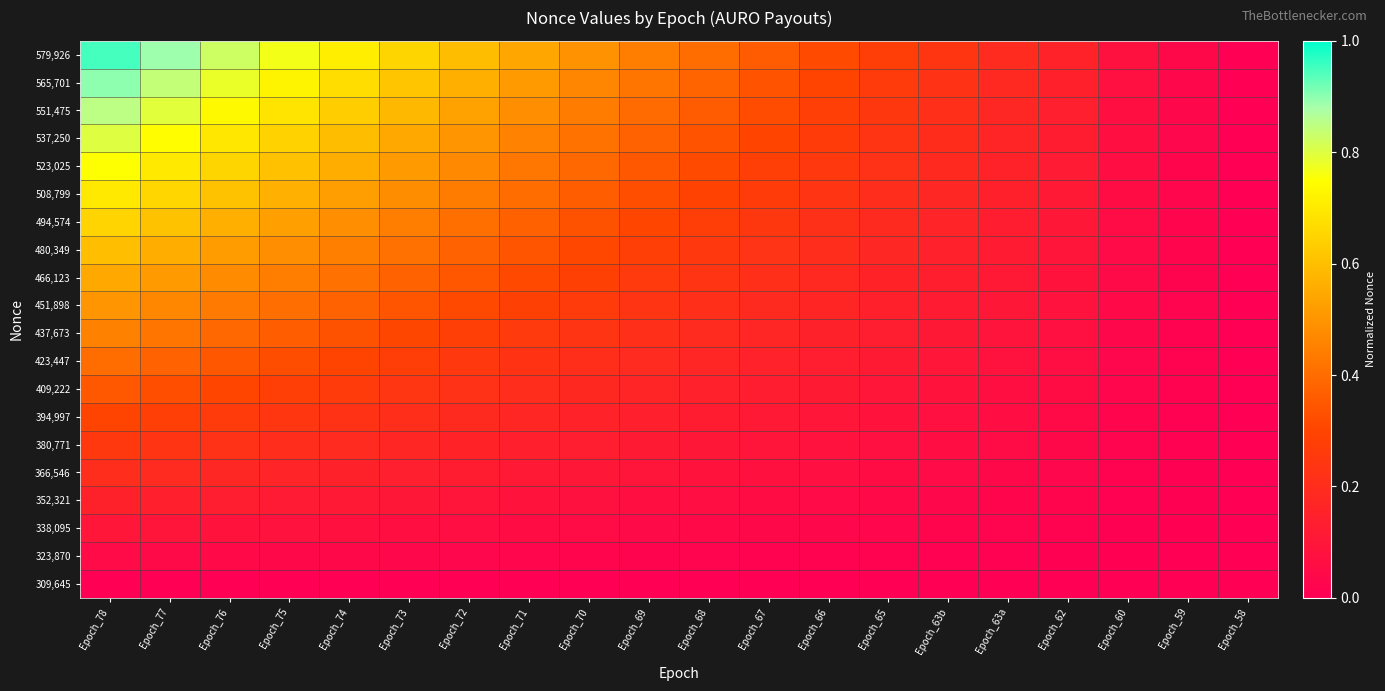

Reading left to right, extract all data points from this chart.

579,926: Epoch_78=0.9	Epoch_77=0.9	Epoch_76=0.8	Epoch_75=0.8	Epoch_74=0.7	Epoch_73=0.7	Epoch_72=0.6	Epoch_71=0.5	Epoch_70=0.5	Epoch_69=0.4	Epoch_68=0.4	Epoch_67=0.4	Epoch_66=0.3	Epoch_65=0.3	Epoch_63b=0.2	Epoch_63a=0.2	Epoch_62=0.2	Epoch_60=0.1	Epoch_59=0.0	Epoch_58=0.0
565,701: Epoch_78=0.9	Epoch_77=0.8	Epoch_76=0.8	Epoch_75=0.7	Epoch_74=0.7	Epoch_73=0.6	Epoch_72=0.6	Epoch_71=0.5	Epoch_70=0.5	Epoch_69=0.4	Epoch_68=0.4	Epoch_67=0.3	Epoch_66=0.3	Epoch_65=0.3	Epoch_63b=0.2	Epoch_63a=0.2	Epoch_62=0.1	Epoch_60=0.1	Epoch_59=0.0	Epoch_58=0.0
551,475: Epoch_78=0.8	Epoch_77=0.8	Epoch_76=0.7	Epoch_75=0.7	Epoch_74=0.6	Epoch_73=0.6	Epoch_72=0.5	Epoch_71=0.5	Epoch_70=0.4	Epoch_69=0.4	Epoch_68=0.4	Epoch_67=0.3	Epoch_66=0.3	Epoch_65=0.2	Epoch_63b=0.2	Epoch_63a=0.2	Epoch_62=0.1	Epoch_60=0.1	Epoch_59=0.0	Epoch_58=0.0
537,250: Epoch_78=0.8	Epoch_77=0.7	Epoch_76=0.7	Epoch_75=0.6	Epoch_74=0.6	Epoch_73=0.5	Epoch_72=0.5	Epoch_71=0.5	Epoch_70=0.4	Epoch_69=0.4	Epoch_68=0.3	Epoch_67=0.3	Epoch_66=0.3	Epoch_65=0.2	Epoch_63b=0.2	Epoch_63a=0.2	Epoch_62=0.1	Epoch_60=0.1	Epoch_59=0.0	Epoch_58=0.0
523,025: Epoch_78=0.8	Epoch_77=0.7	Epoch_76=0.7	Epoch_75=0.6	Epoch_74=0.6	Epoch_73=0.5	Epoch_72=0.5	Epoch_71=0.4	Epoch_70=0.4	Epoch_69=0.4	Epoch_68=0.3	Epoch_67=0.3	Epoch_66=0.2	Epoch_65=0.2	Epoch_63b=0.2	Epoch_63a=0.2	Epoch_62=0.1	Epoch_60=0.1	Epoch_59=0.0	Epoch_58=0.0
508,799: Epoch_78=0.7	Epoch_77=0.7	Epoch_76=0.6	Epoch_75=0.6	Epoch_74=0.5	Epoch_73=0.5	Epoch_72=0.4	Epoch_71=0.4	Epoch_70=0.4	Epoch_69=0.3	Epoch_68=0.3	Epoch_67=0.3	Epoch_66=0.2	Epoch_65=0.2	Epoch_63b=0.2	Epoch_63a=0.1	Epoch_62=0.1	Epoch_60=0.1	Epoch_59=0.0	Epoch_58=0.0
494,574: Epoch_78=0.7	Epoch_77=0.6	Epoch_76=0.6	Epoch_75=0.5	Epoch_74=0.5	Epoch_73=0.4	Epoch_72=0.4	Epoch_71=0.4	Epoch_70=0.3	Epoch_69=0.3	Epoch_68=0.3	Epoch_67=0.2	Epoch_66=0.2	Epoch_65=0.2	Epoch_63b=0.2	Epoch_63a=0.1	Epoch_62=0.1	Epoch_60=0.1	Epoch_59=0.0	Epoch_58=0.0
480,349: Epoch_78=0.6	Epoch_77=0.6	Epoch_76=0.5	Epoch_75=0.5	Epoch_74=0.4	Epoch_73=0.4	Epoch_72=0.4	Epoch_71=0.3	Epoch_70=0.3	Epoch_69=0.3	Epoch_68=0.3	Epoch_67=0.2	Epoch_66=0.2	Epoch_65=0.2	Epoch_63b=0.1	Epoch_63a=0.1	Epoch_62=0.1	Epoch_60=0.0	Epoch_59=0.0	Epoch_58=0.0
466,123: Epoch_78=0.6	Epoch_77=0.5	Epoch_76=0.5	Epoch_75=0.4	Epoch_74=0.4	Epoch_73=0.4	Epoch_72=0.3	Epoch_71=0.3	Epoch_70=0.3	Epoch_69=0.3	Epoch_68=0.2	Epoch_67=0.2	Epoch_66=0.2	Epoch_65=0.2	Epoch_63b=0.1	Epoch_63a=0.1	Epoch_62=0.1	Epoch_60=0.0	Epoch_59=0.0	Epoch_58=0.0
451,898: Epoch_78=0.5	Epoch_77=0.5	Epoch_76=0.4	Epoch_75=0.4	Epoch_74=0.4	Epoch_73=0.3	Epoch_72=0.3	Epoch_71=0.3	Epoch_70=0.3	Epoch_69=0.2	Epoch_68=0.2	Epoch_67=0.2	Epoch_66=0.2	Epoch_65=0.1	Epoch_63b=0.1	Epoch_63a=0.1	Epoch_62=0.1	Epoch_60=0.0	Epoch_59=0.0	Epoch_58=0.0
437,673: Epoch_78=0.5	Epoch_77=0.4	Epoch_76=0.4	Epoch_75=0.4	Epoch_74=0.3	Epoch_73=0.3	Epoch_72=0.3	Epoch_71=0.3	Epoch_70=0.2	Epoch_69=0.2	Epoch_68=0.2	Epoch_67=0.2	Epoch_66=0.1	Epoch_65=0.1	Epoch_63b=0.1	Epoch_63a=0.1	Epoch_62=0.1	Epoch_60=0.0	Epoch_59=0.0	Epoch_58=0.0
423,447: Epoch_78=0.4	Epoch_77=0.4	Epoch_76=0.3	Epoch_75=0.3	Epoch_74=0.3	Epoch_73=0.3	Epoch_72=0.3	Epoch_71=0.2	Epoch_70=0.2	Epoch_69=0.2	Epoch_68=0.2	Epoch_67=0.2	Epoch_66=0.1	Epoch_65=0.1	Epoch_63b=0.1	Epoch_63a=0.1	Epoch_62=0.1	Epoch_60=0.0	Epoch_59=0.0	Epoch_58=0.0
409,222: Epoch_78=0.3	Epoch_77=0.3	Epoch_76=0.3	Epoch_75=0.3	Epoch_74=0.3	Epoch_73=0.2	Epoch_72=0.2	Epoch_71=0.2	Epoch_70=0.2	Epoch_69=0.2	Epoch_68=0.1	Epoch_67=0.1	Epoch_66=0.1	Epoch_65=0.1	Epoch_63b=0.1	Epoch_63a=0.1	Epoch_62=0.1	Epoch_60=0.0	Epoch_59=0.0	Epoch_58=0.0
394,997: Epoch_78=0.3	Epoch_77=0.3	Epoch_76=0.3	Epoch_75=0.2	Epoch_74=0.2	Epoch_73=0.2	Epoch_72=0.2	Epoch_71=0.2	Epoch_70=0.2	Epoch_69=0.1	Epoch_68=0.1	Epoch_67=0.1	Epoch_66=0.1	Epoch_65=0.1	Epoch_63b=0.1	Epoch_63a=0.1	Epoch_62=0.0	Epoch_60=0.0	Epoch_59=0.0	Epoch_58=0.0
380,771: Epoch_78=0.2	Epoch_77=0.2	Epoch_76=0.2	Epoch_75=0.2	Epoch_74=0.2	Epoch_73=0.2	Epoch_72=0.2	Epoch_71=0.1	Epoch_70=0.1	Epoch_69=0.1	Epoch_68=0.1	Epoch_67=0.1	Epoch_66=0.1	Epoch_65=0.1	Epoch_63b=0.1	Epoch_63a=0.1	Epoch_62=0.0	Epoch_60=0.0	Epoch_59=0.0	Epoch_58=0.0
366,546: Epoch_78=0.2	Epoch_77=0.2	Epoch_76=0.2	Epoch_75=0.2	Epoch_74=0.1	Epoch_73=0.1	Epoch_72=0.1	Epoch_71=0.1	Epoch_70=0.1	Epoch_69=0.1	Epoch_68=0.1	Epoch_67=0.1	Epoch_66=0.1	Epoch_65=0.1	Epoch_63b=0.0	Epoch_63a=0.0	Epoch_62=0.0	Epoch_60=0.0	Epoch_59=0.0	Epoch_58=0.0
352,321: Epoch_78=0.1	Epoch_77=0.1	Epoch_76=0.1	Epoch_75=0.1	Epoch_74=0.1	Epoch_73=0.1	Epoch_72=0.1	Epoch_71=0.1	Epoch_70=0.1	Epoch_69=0.1	Epoch_68=0.1	Epoch_67=0.1	Epoch_66=0.0	Epoch_65=0.0	Epoch_63b=0.0	Epoch_63a=0.0	Epoch_62=0.0	Epoch_60=0.0	Epoch_59=0.0	Epoch_58=0.0
338,095: Epoch_78=0.1	Epoch_77=0.1	Epoch_76=0.1	Epoch_75=0.1	Epoch_74=0.1	Epoch_73=0.1	Epoch_72=0.1	Epoch_71=0.1	Epoch_70=0.1	Epoch_69=0.0	Epoch_68=0.0	Epoch_67=0.0	Epoch_66=0.0	Epoch_65=0.0	Epoch_63b=0.0	Epoch_63a=0.0	Epoch_62=0.0	Epoch_60=0.0	Epoch_59=0.0	Epoch_58=0.0
323,870: Epoch_78=0.1	Epoch_77=0.0	Epoch_76=0.0	Epoch_75=0.0	Epoch_74=0.0	Epoch_73=0.0	Epoch_72=0.0	Epoch_71=0.0	Epoch_70=0.0	Epoch_69=0.0	Epoch_68=0.0	Epoch_67=0.0	Epoch_66=0.0	Epoch_65=0.0	Epoch_63b=0.0	Epoch_63a=0.0	Epoch_62=0.0	Epoch_60=0.0	Epoch_59=0.0	Epoch_58=0.0
309,645: Epoch_78=0.0	Epoch_77=0.0	Epoch_76=0.0	Epoch_75=0.0	Epoch_74=0.0	Epoch_73=0.0	Epoch_72=0.0	Epoch_71=0.0	Epoch_70=0.0	Epoch_69=0.0	Epoch_68=0.0	Epoch_67=0.0	Epoch_66=0.0	Epoch_65=0.0	Epoch_63b=0.0	Epoch_63a=0.0	Epoch_62=0.0	Epoch_60=0.0	Epoch_59=0.0	Epoch_58=0.0